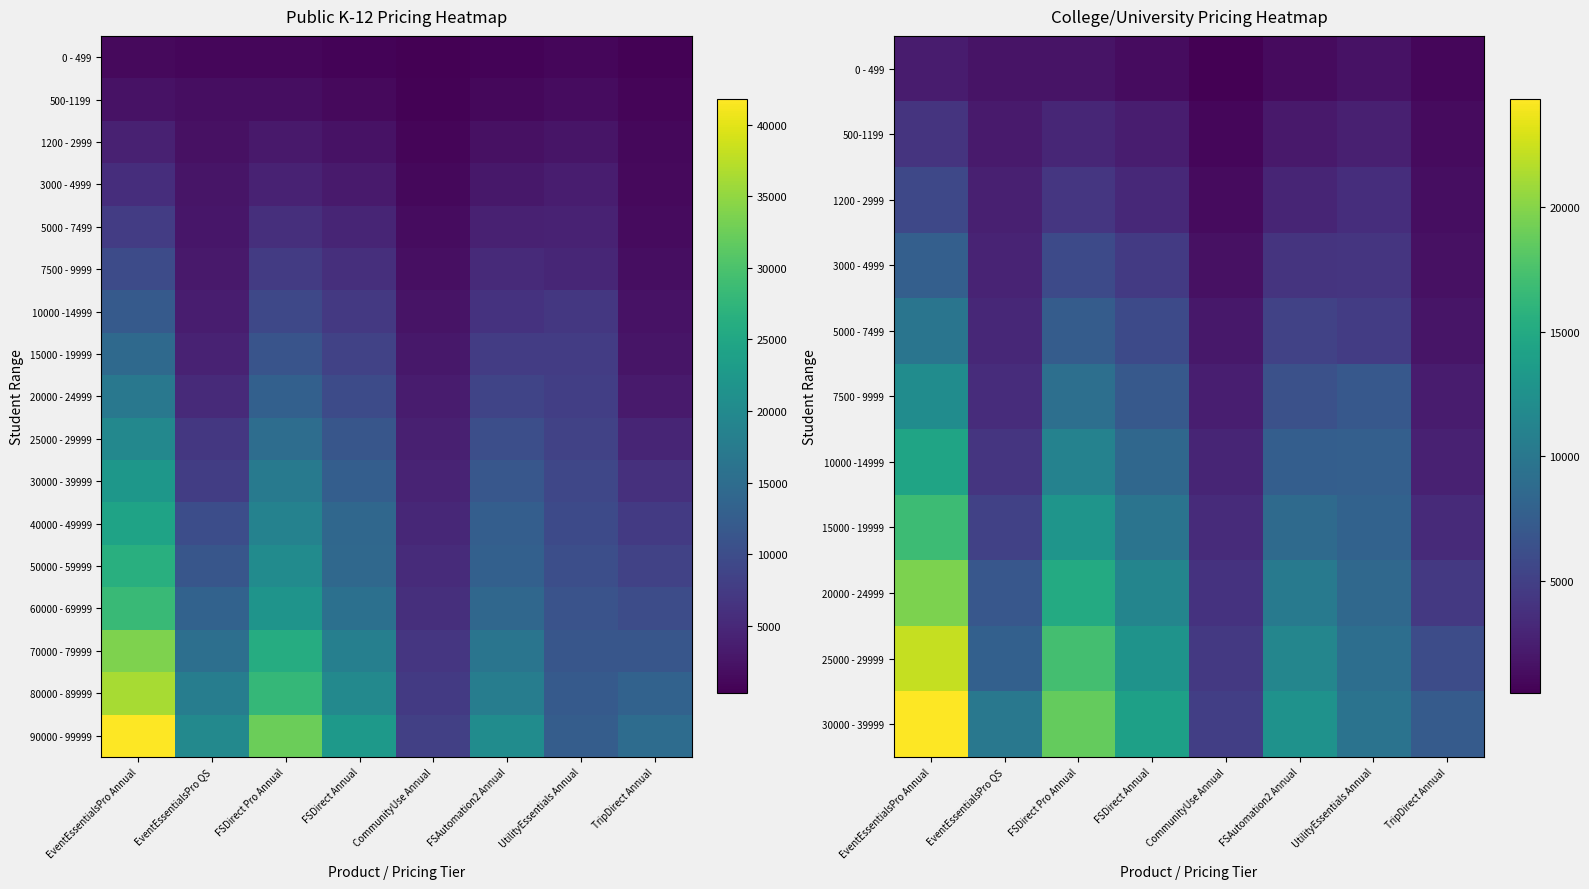

At how many categories does at least one series exceed 27894?

2